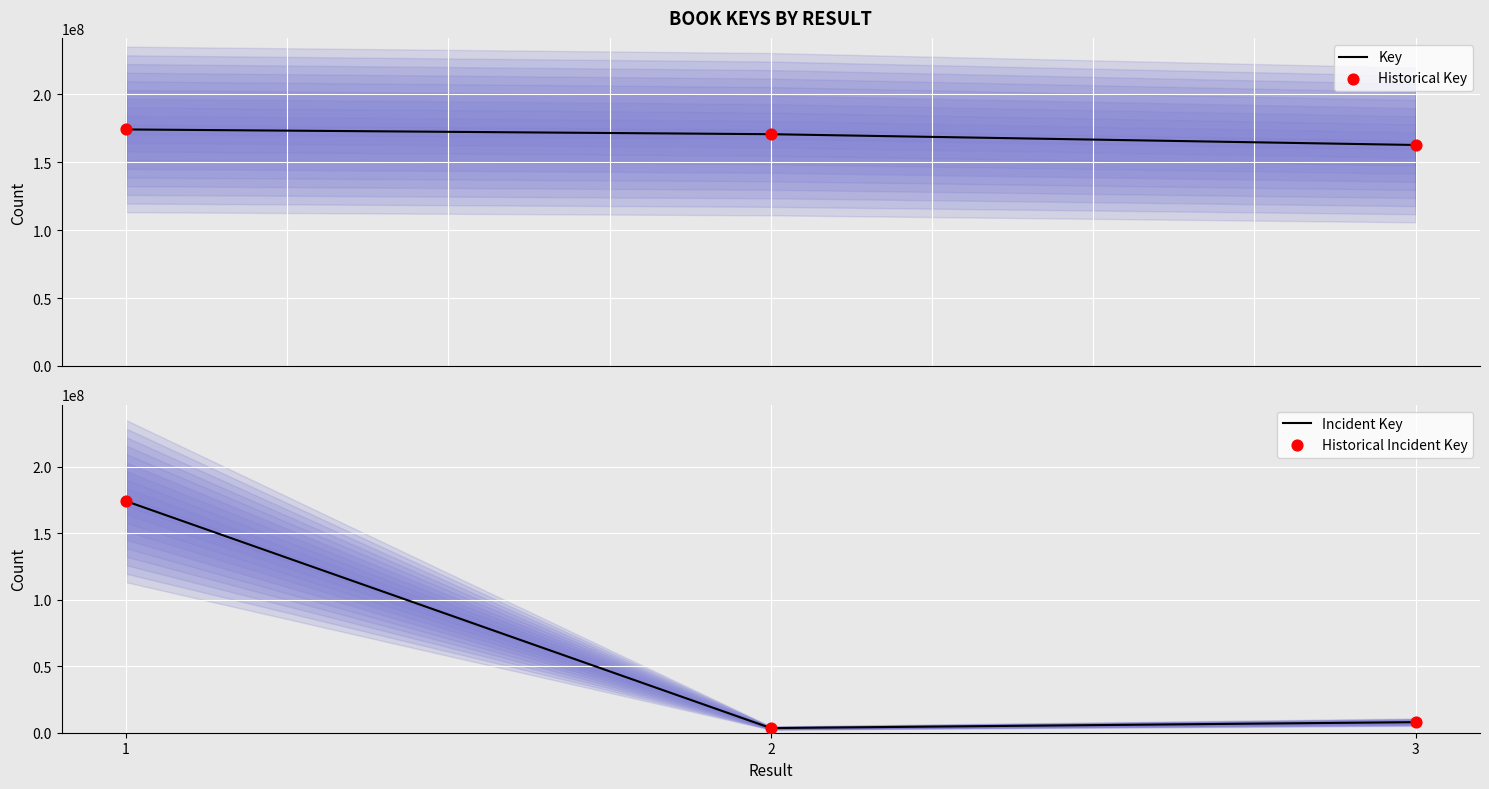

At how many categories does at least one series exceed 73044962?

3